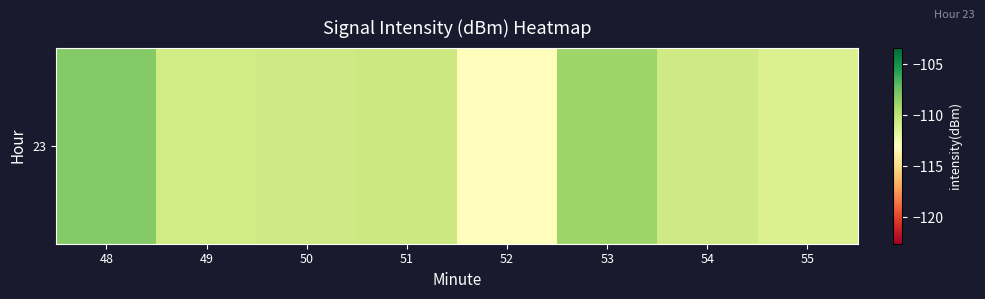

Reading left to right, what are all the values shown in this chart?

-108.2	-110.8	-110.7	-110.6	-113.1	-108.9	-110.7	-111.2